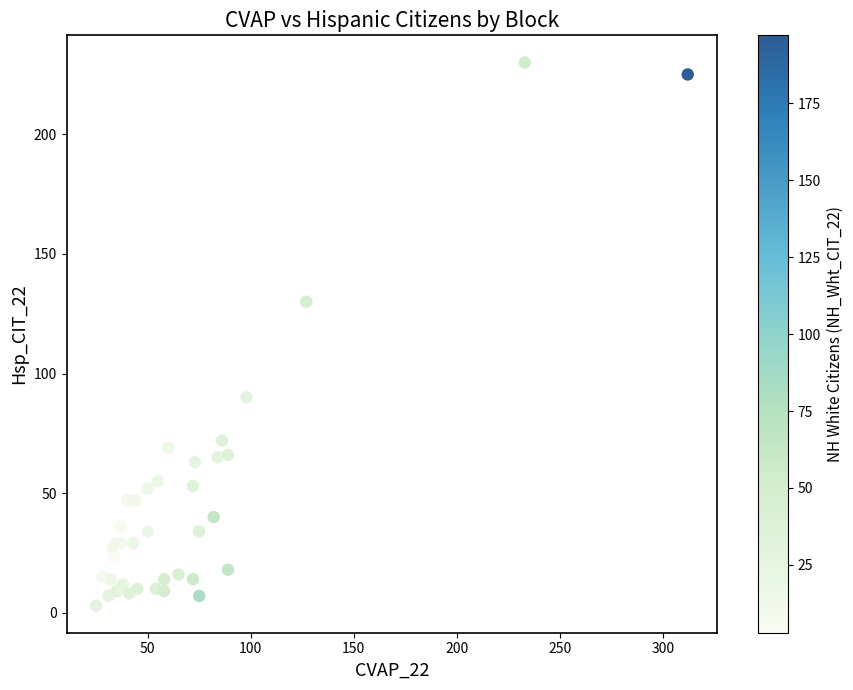

What Y value in the scatter plot is closest to 116?

130